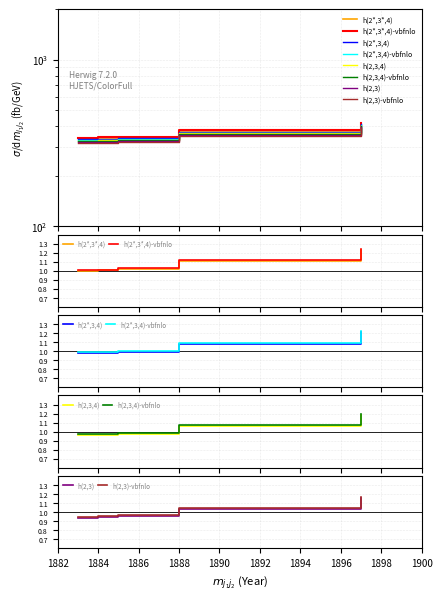

What is the sum of all values?

6.4